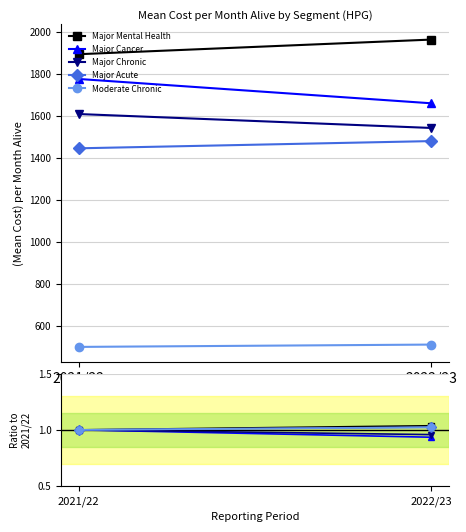

At how many categories does at least one series exceed 0?

2